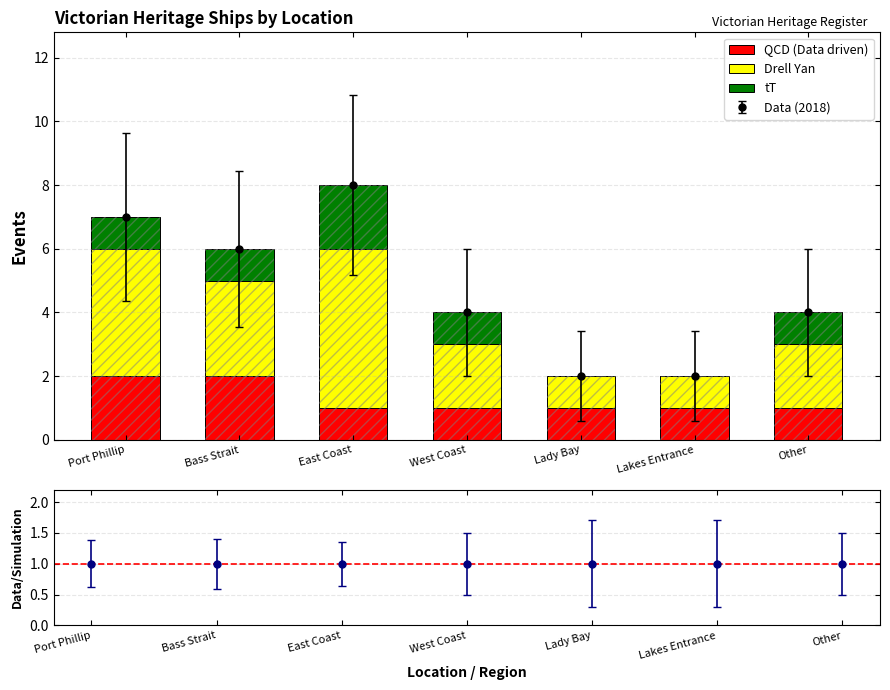

How many series are shown in this chart?

3